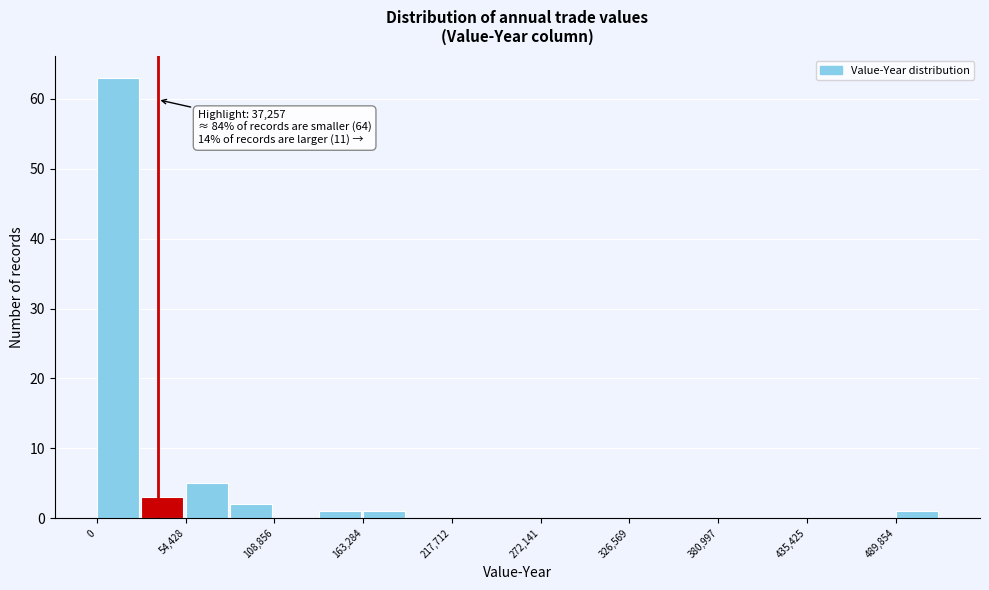

Around what value on the x-axis is the tallest bar? Give the approximate position of its centre, as read against the axis.

10000